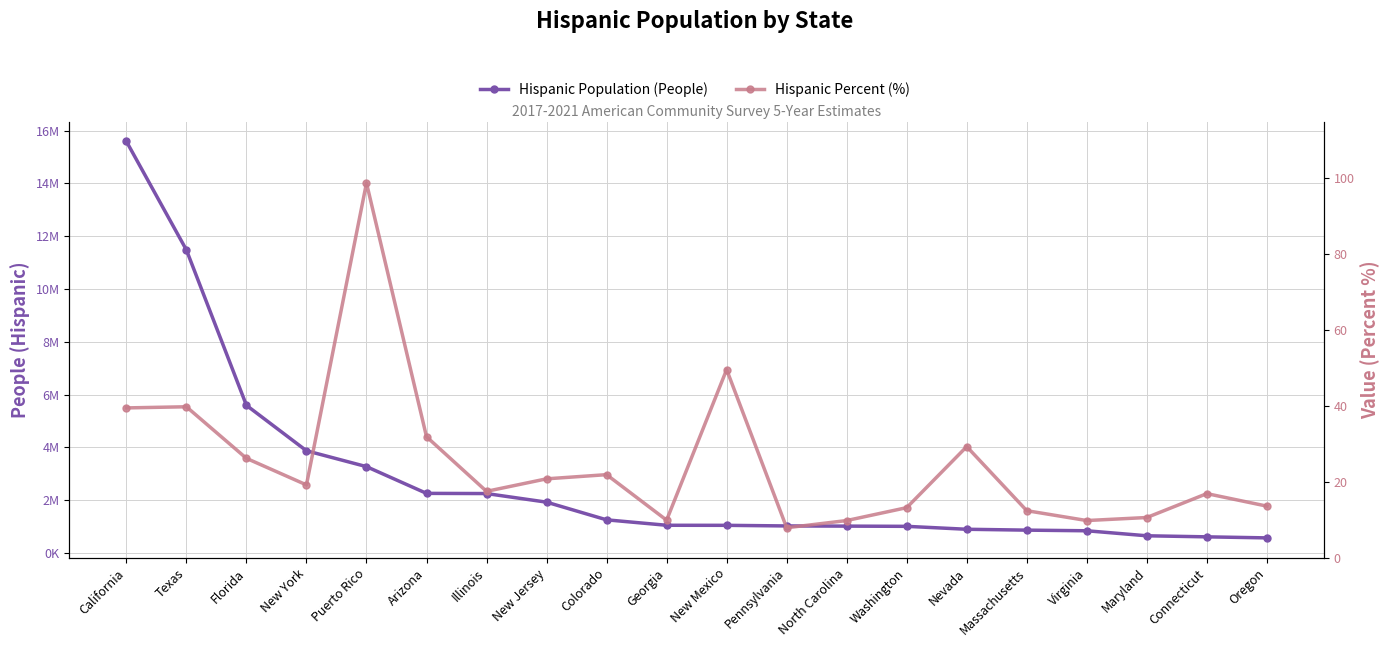

List the series in order of their peak value, highest first.

Hispanic Population (People), Hispanic Percent (%)